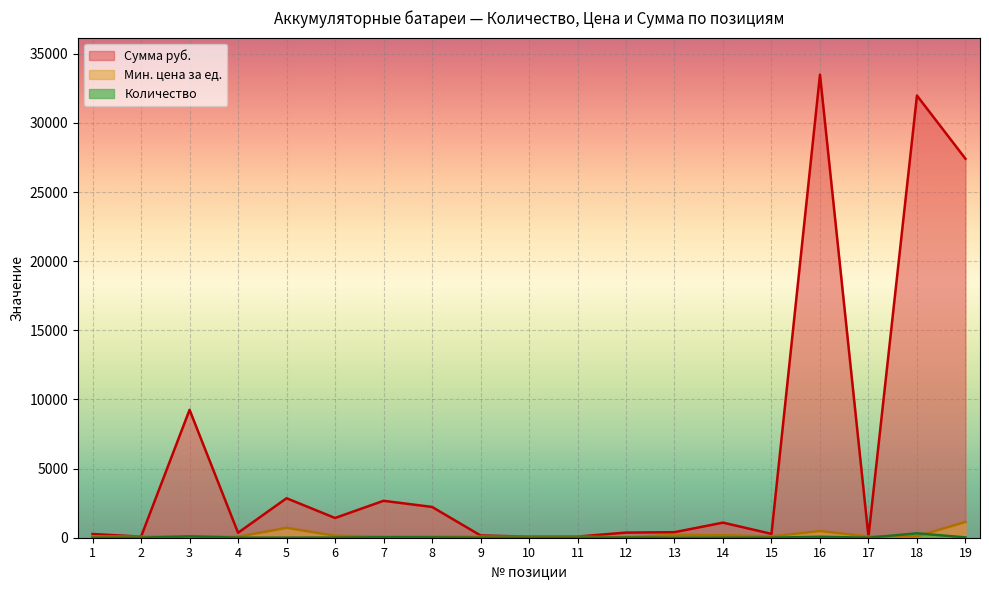

Which series has the largest total across all categories?

Сумма руб.